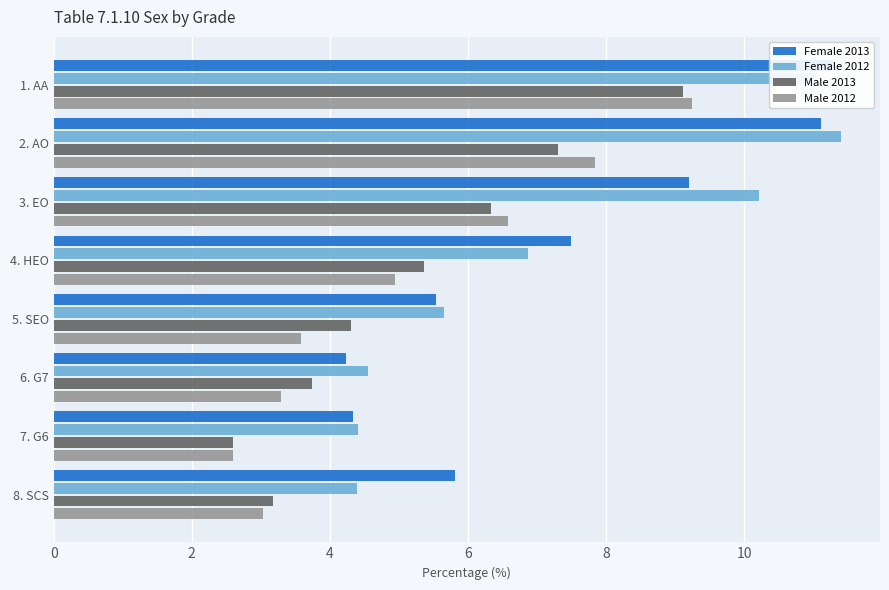

Rank the categories by Male 2012 value from highest to lowest.

0, 2, 4, 6, 8, 10, 7, 12